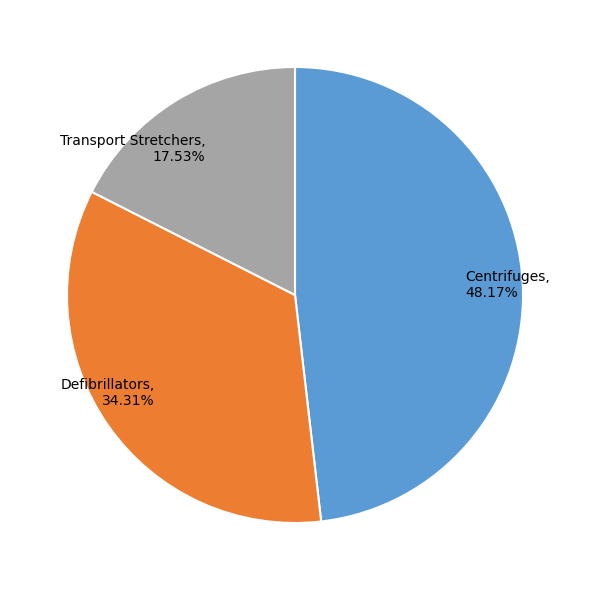

What percentage is the Defibrillators slice, to the nearest percent?

34%